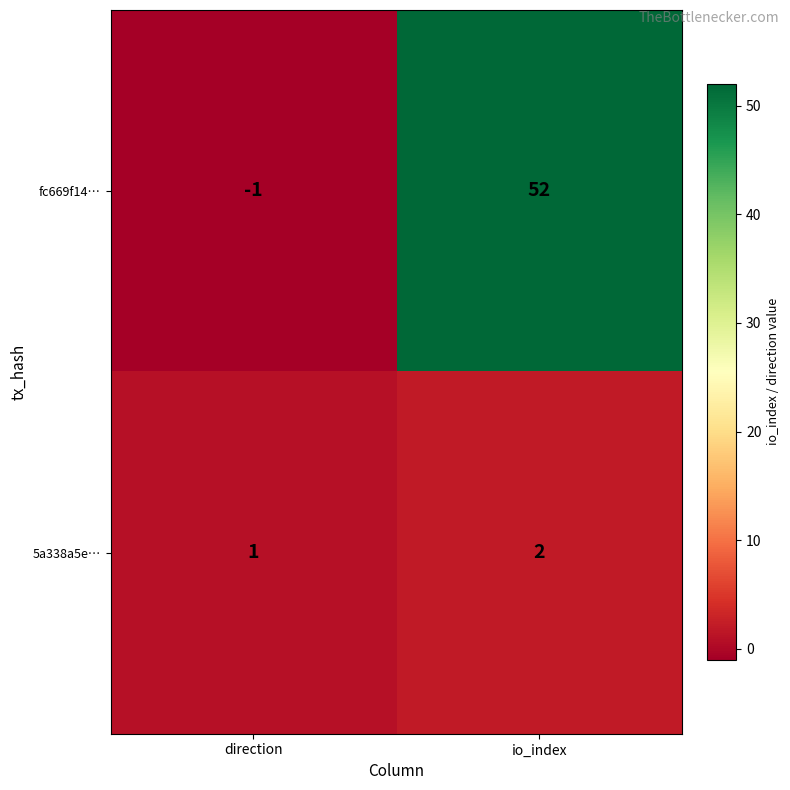

Which category has the highest value across all series?

io_index